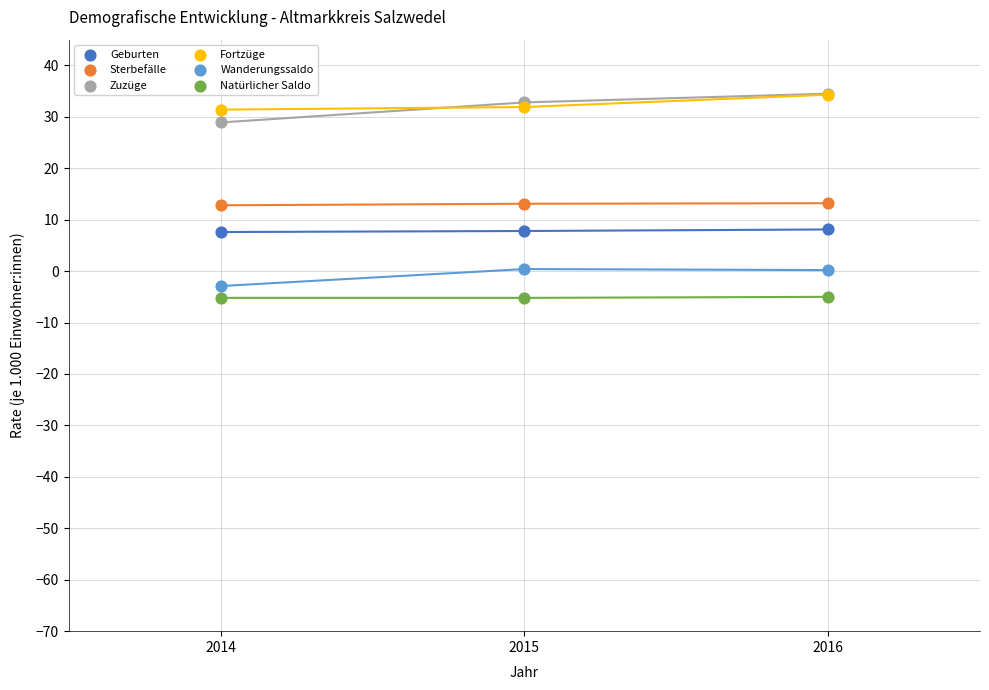

Which series reaches the minimum Y coordinate?

Natürlicher Saldo